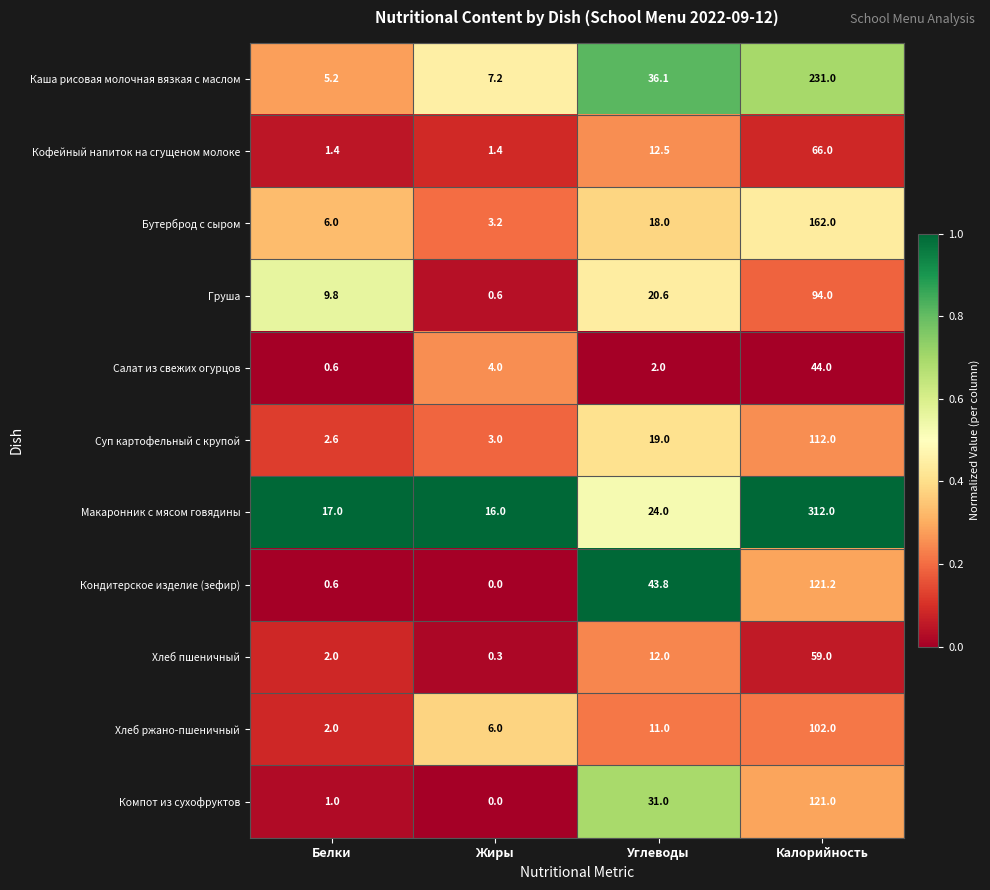

Between Углеводы and Калорийность, which series saw the biggest shift?

Макаронник с мясом говядины